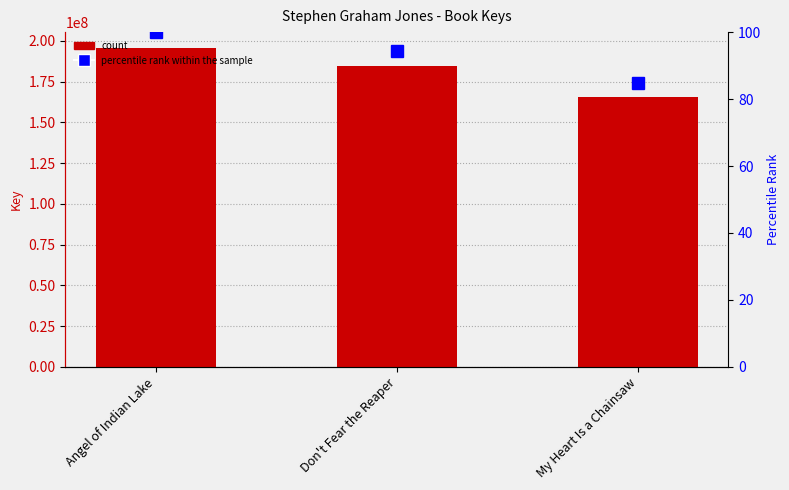

Rank the categories by Key value from highest to lowest.

Angel of Indian Lake, Don't Fear the Reaper, My Heart Is a Chainsaw